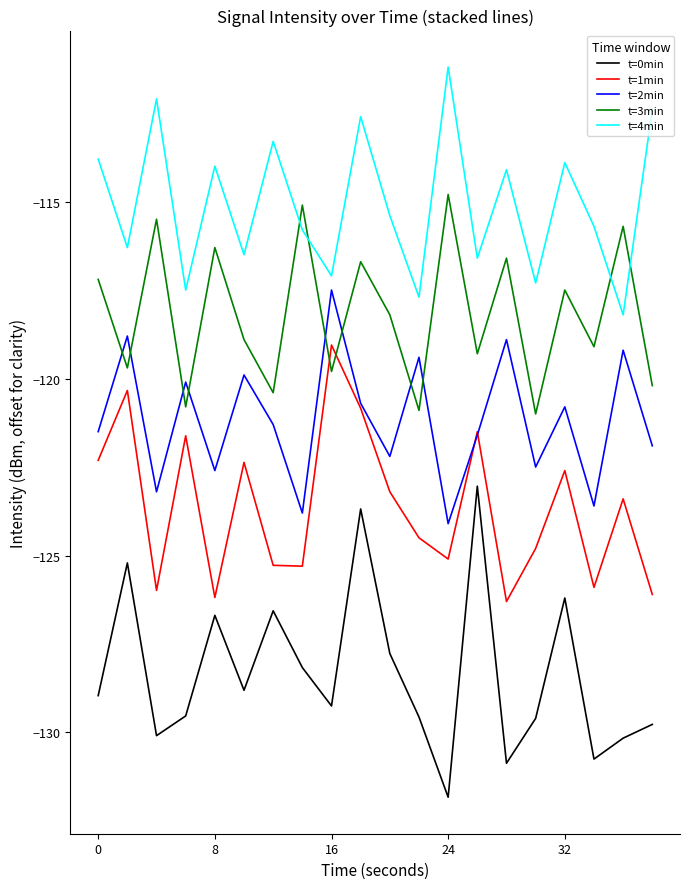

List the series in order of their overall mean, lowest first.

t=0min, t=1min, t=2min, t=3min, t=4min